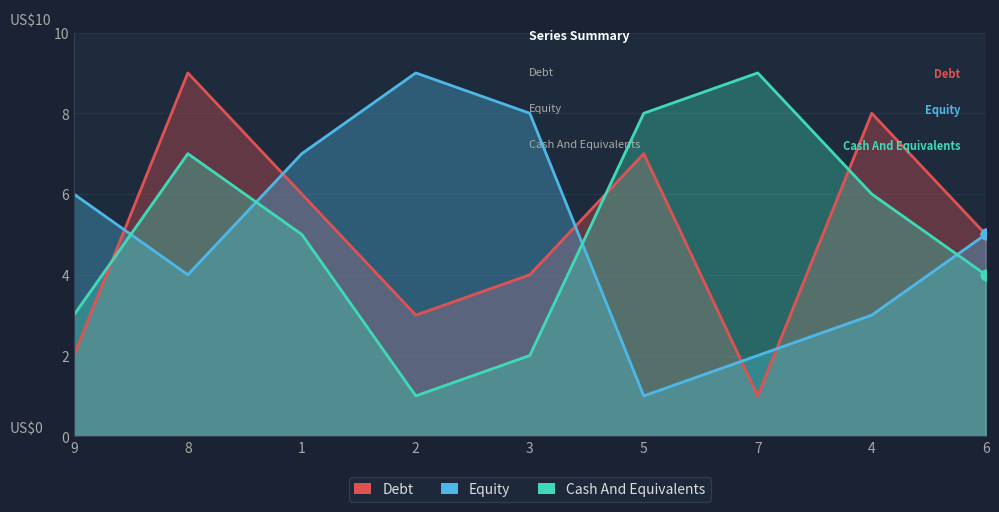

Which series has the largest total across all categories?

col_4